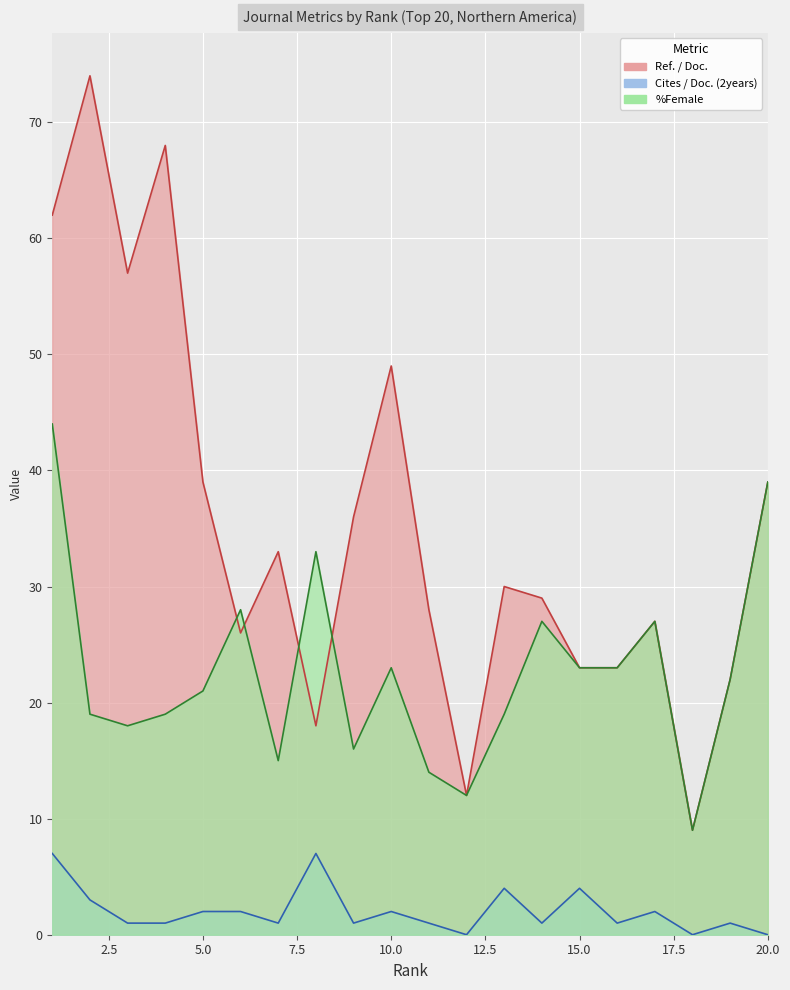

Reading left to right, transcribe all the data shown in this chart.

Ref. / Doc.: 1=62	2=74	3=57	4=68	5=39	6=26	7=33	8=18	9=36	10=49	11=28	12=12	13=30	14=29	15=23	16=23	17=27	18=9	19=22	20=39
Cites / Doc. (2years): 1=7	2=3	3=1	4=1	5=2	6=2	7=1	8=7	9=1	10=2	11=1	12=0	13=4	14=1	15=4	16=1	17=2	18=0	19=1	20=0
%Female: 1=44	2=19	3=18	4=19	5=21	6=28	7=15	8=33	9=16	10=23	11=14	12=12	13=19	14=27	15=23	16=23	17=27	18=9	19=22	20=39